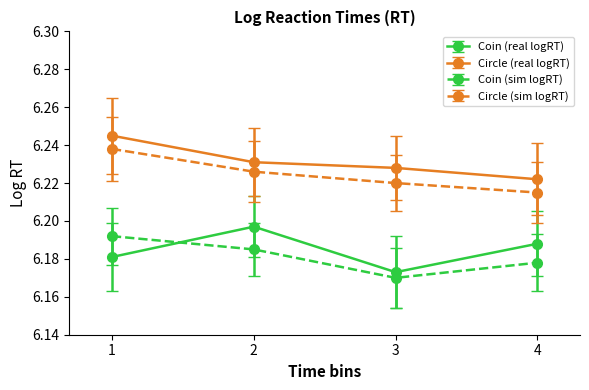

Count the number of data series in this chart.

4